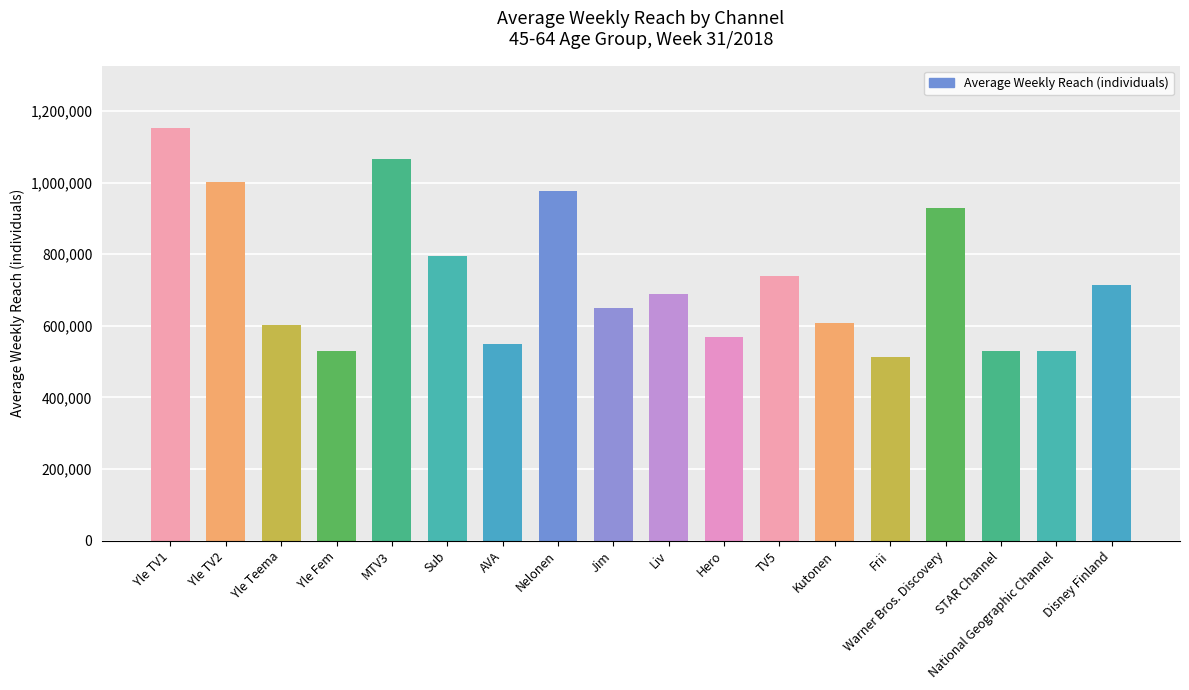

What is the sum of all values?

13146000